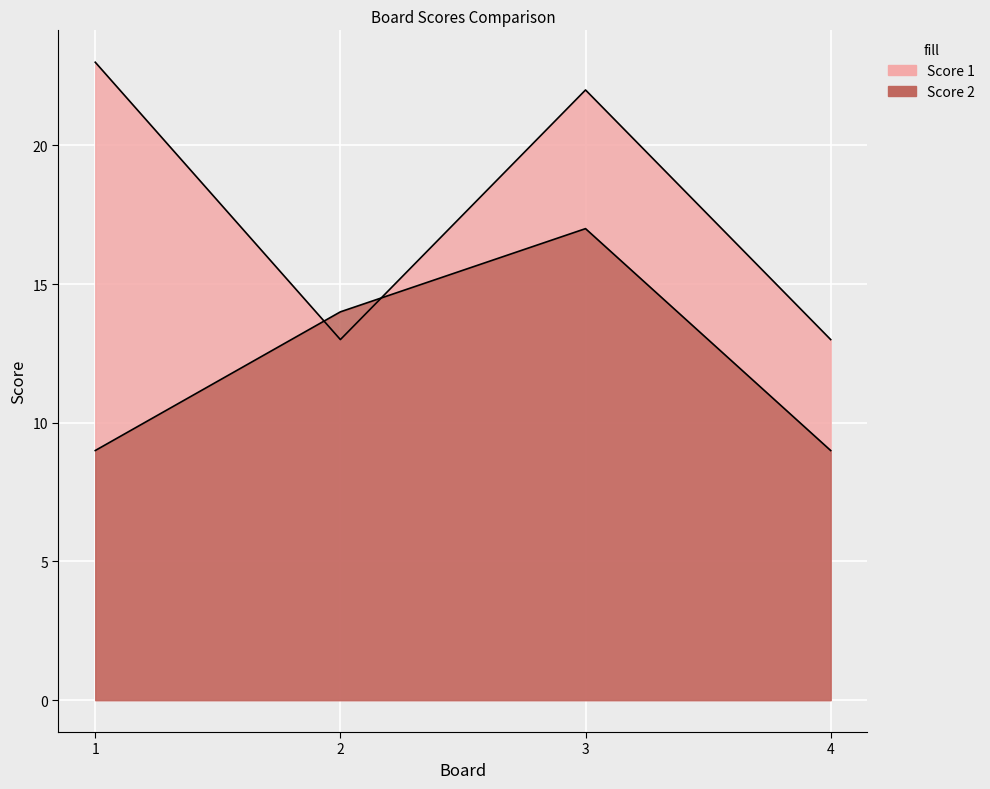

What is the minimum value shown in the chart?

9